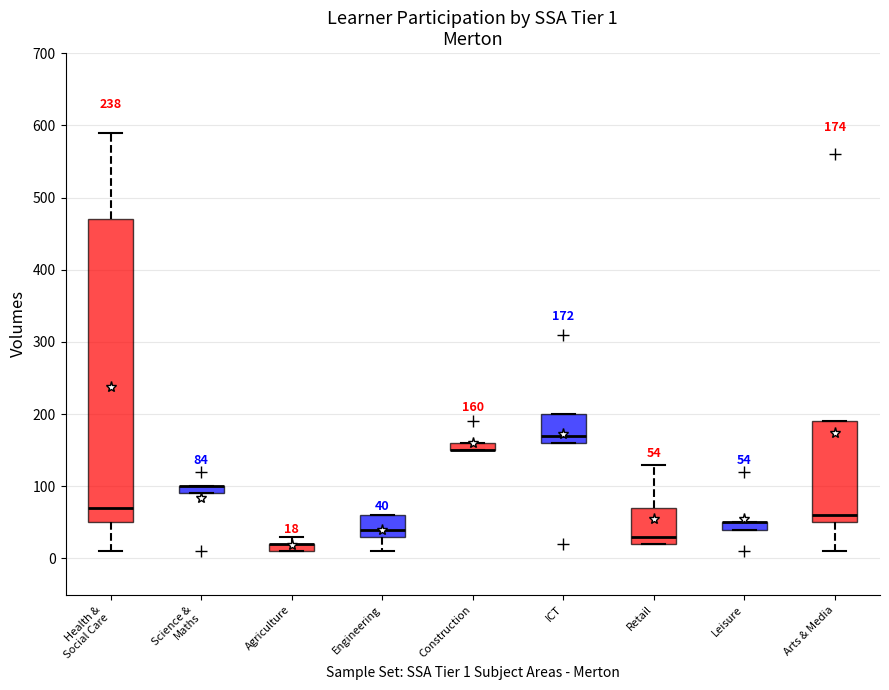

Which box is the tallest, from its lower edge to its upper edge?

Health & Social Care